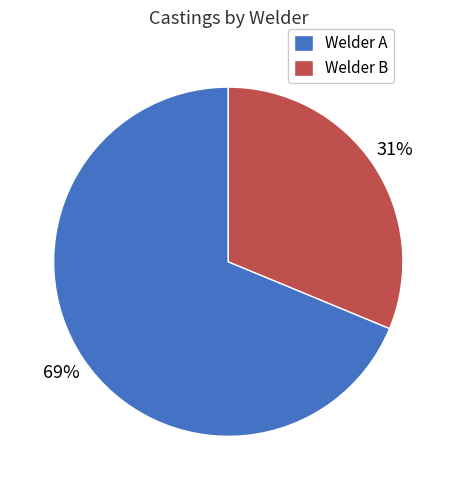

Between Welder B and Welder A, which is larger?

Welder A